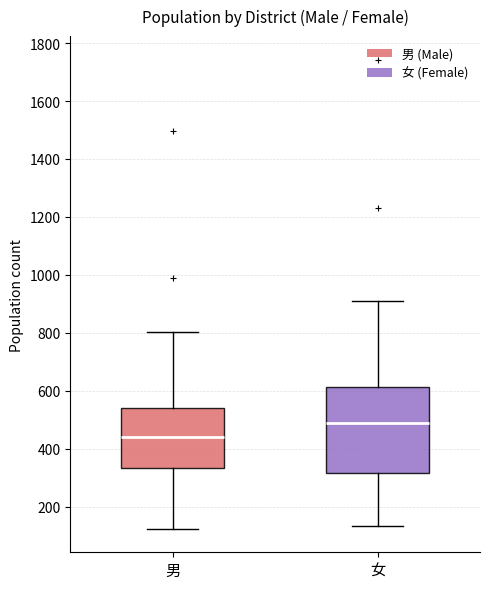

Which box's median line is the lowest?

男